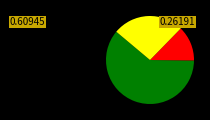

Is there any slice that represents more than half of the pie?

Yes